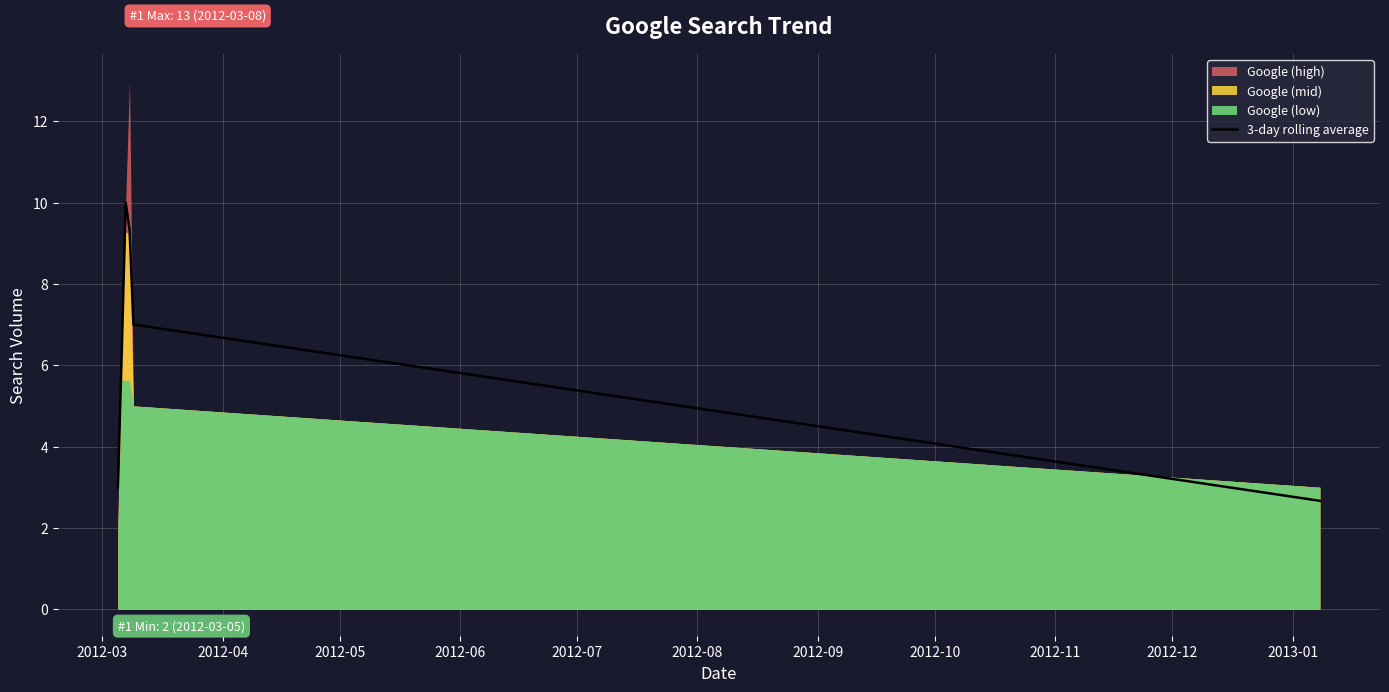

What is the value of the 4th point from the left?

9.3